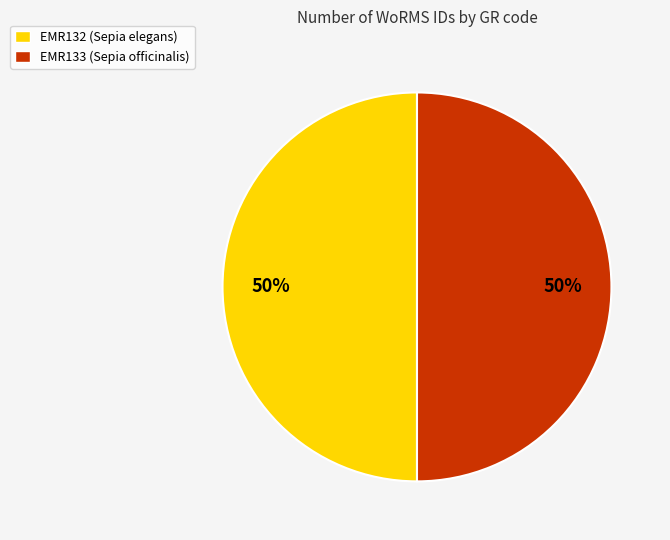

Approximately how many times larger is the value at EMR132 (Sepia elegans) compared to EMR133 (Sepia officinalis)?

1.0